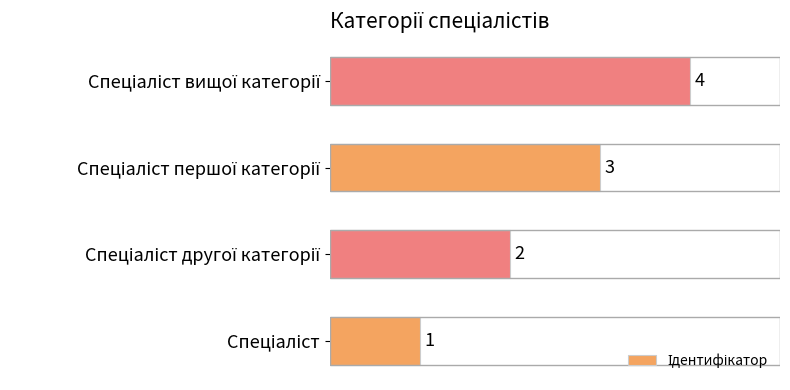

What is the difference between the maximum and minimum values?

3